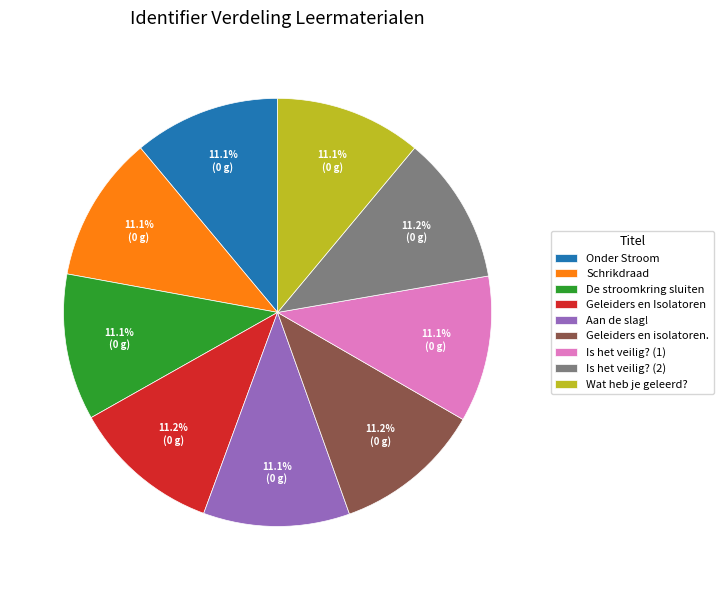

Is it true that Schrikdraad is 11% of the pie?

True